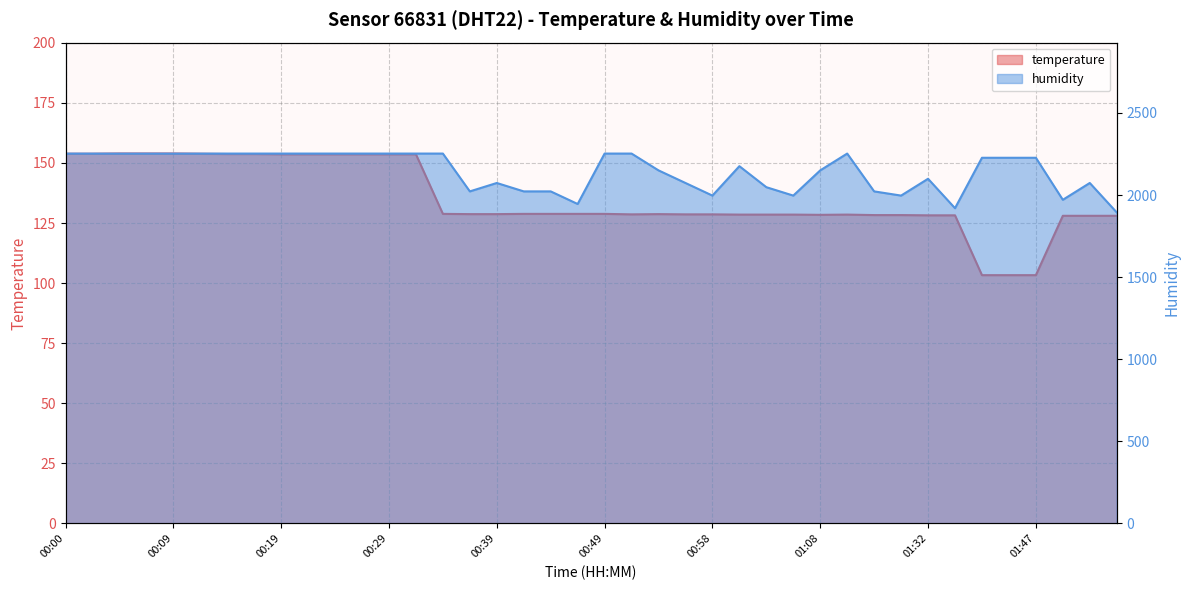

What is the label of the 22nd point from the right?

00:44